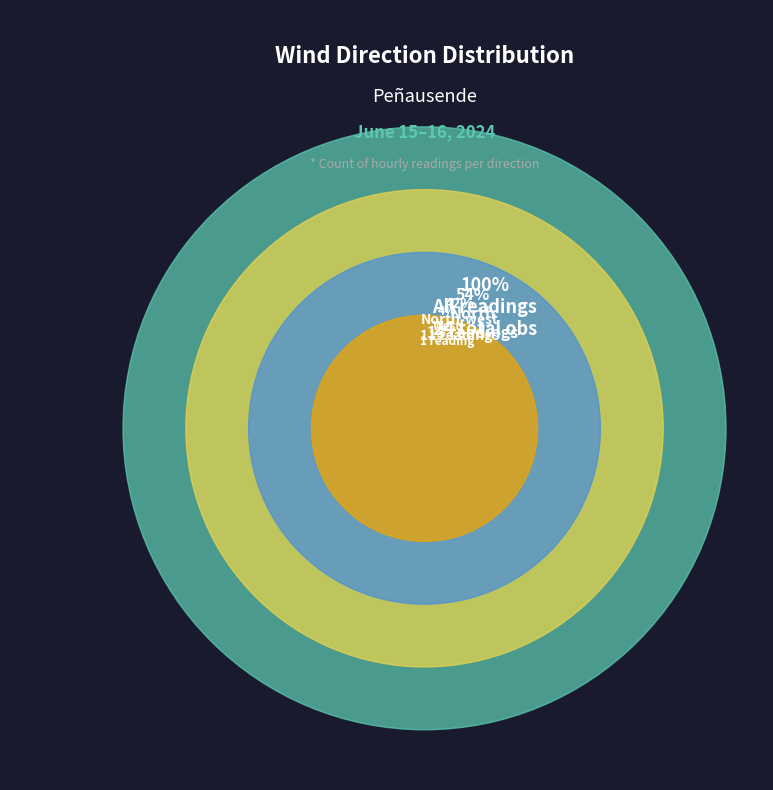

Between North-west and North, which is larger?

North-west